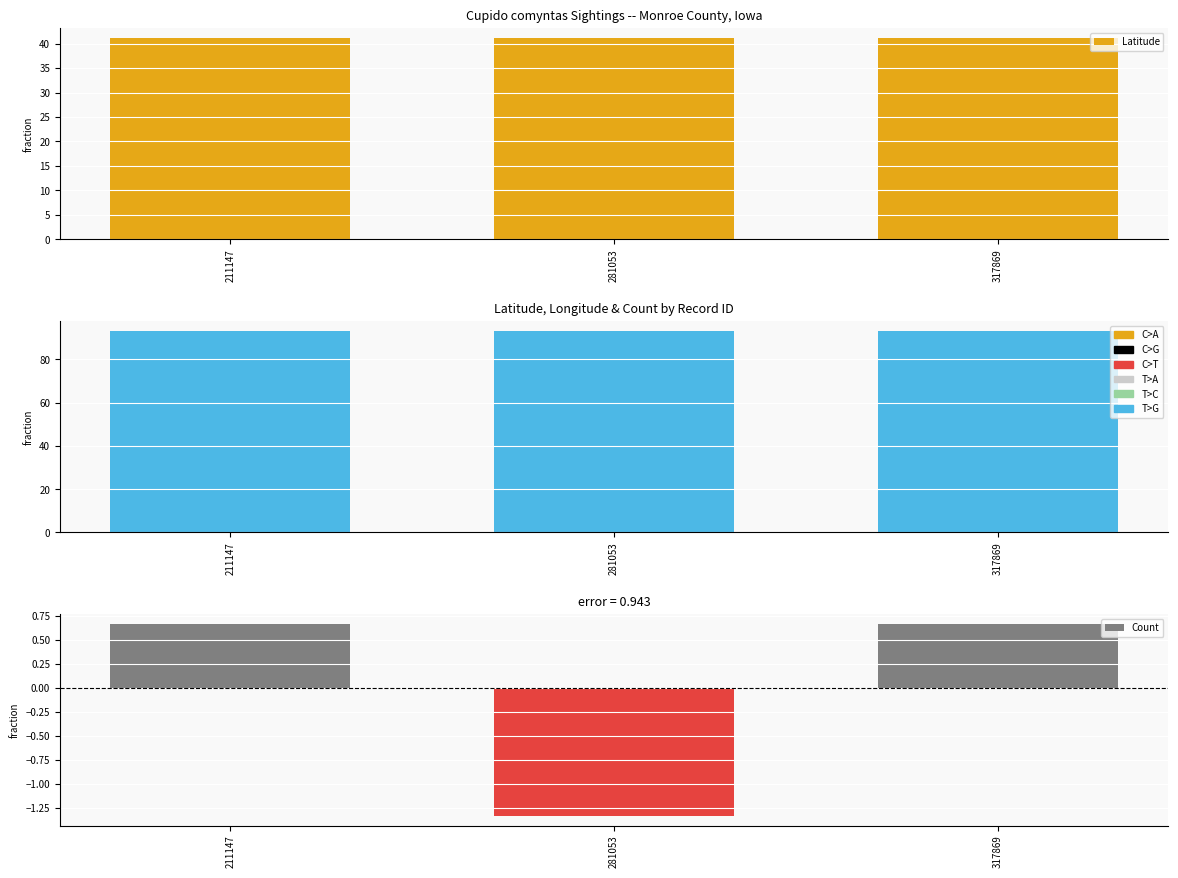

What is the difference between the highest and lowest values at 281053?

94.4